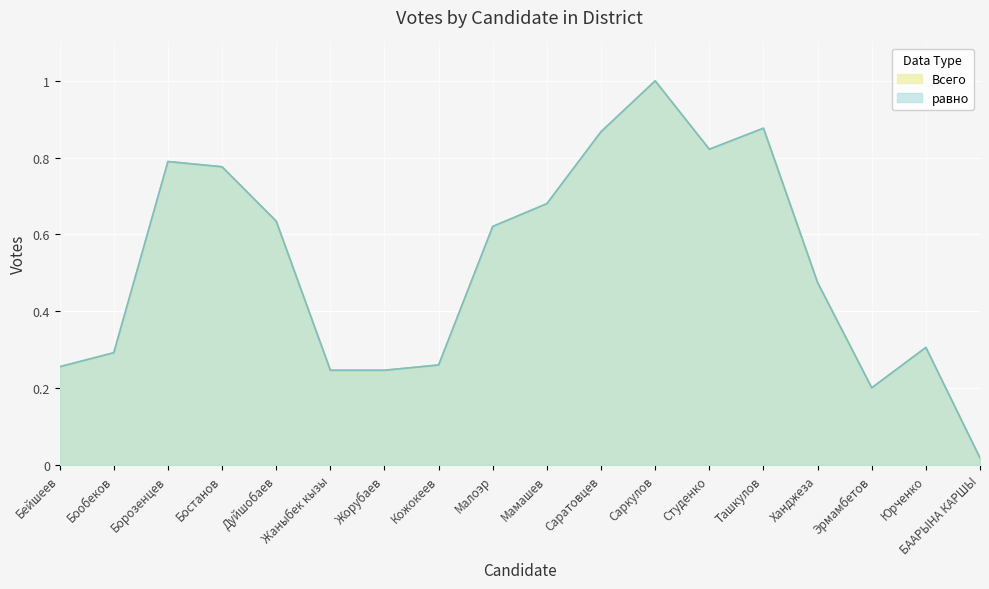

What is the sum of the Всего values at Борозенцев and Жорубаев?

1.0